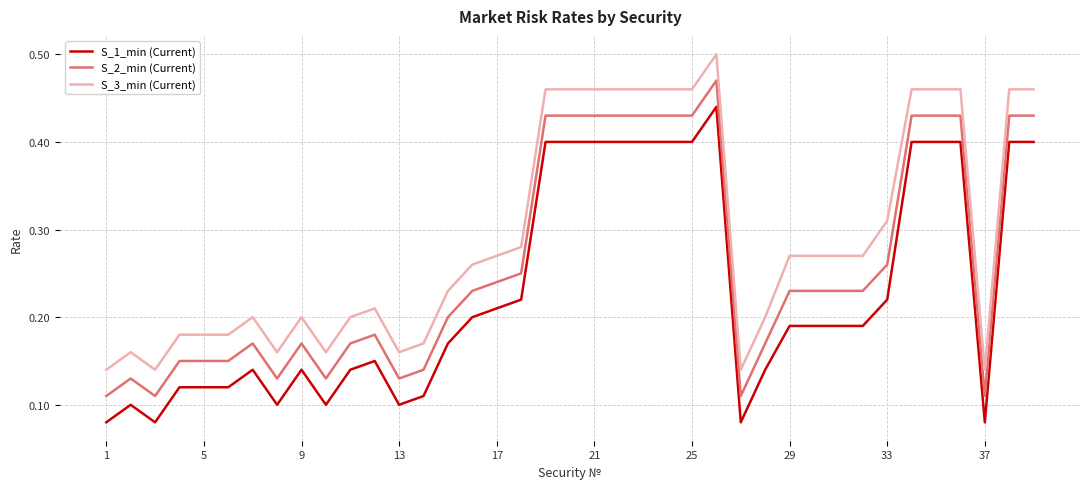

Which series has the largest total across all categories?

S_3_min (Current)